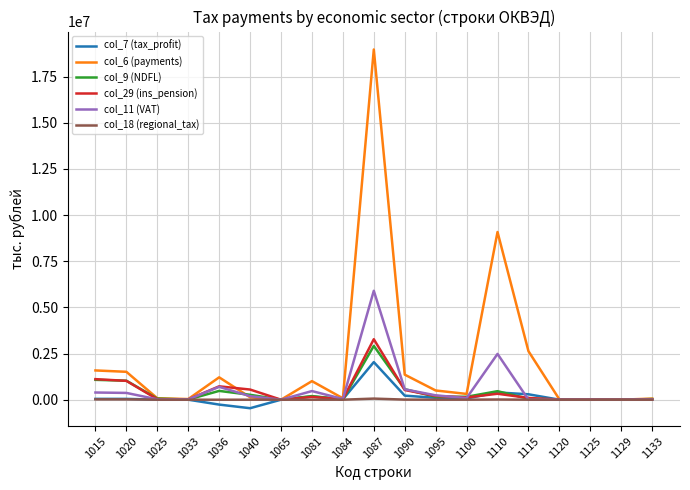

In col_18 (regional_tax), how many points are higher than both neighbors (excluding endpoints)?

4